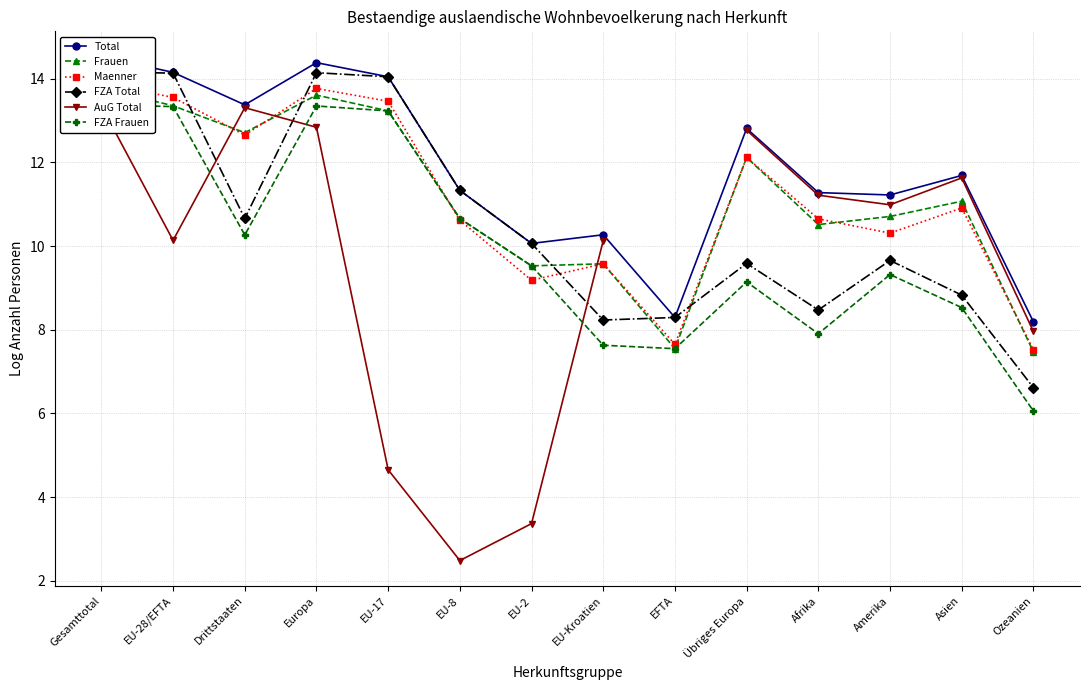

Which category has the lowest value in the Frauen series?

Ozeanien